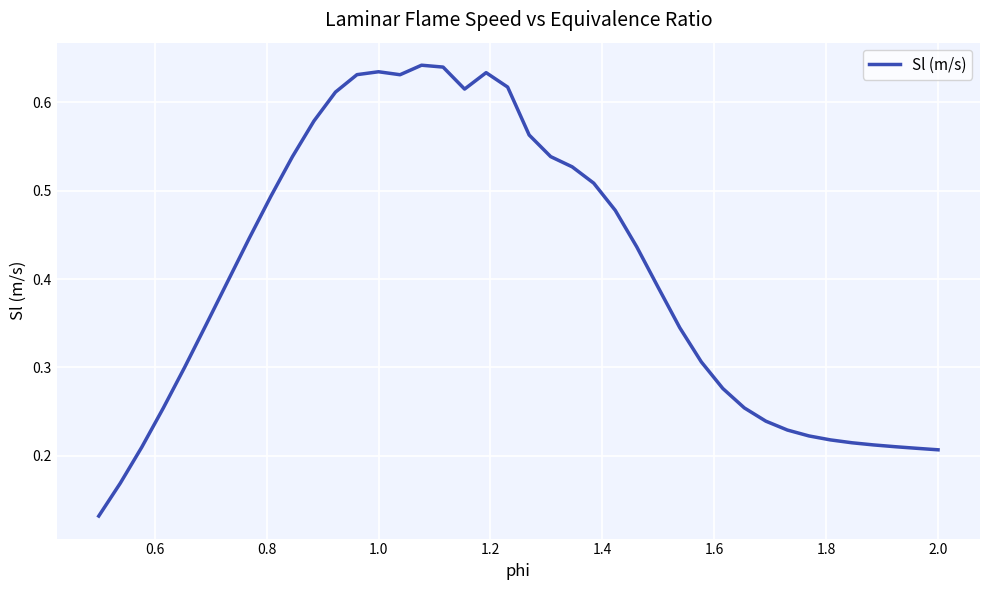

Is this an area chart (filled region under the line)?

No